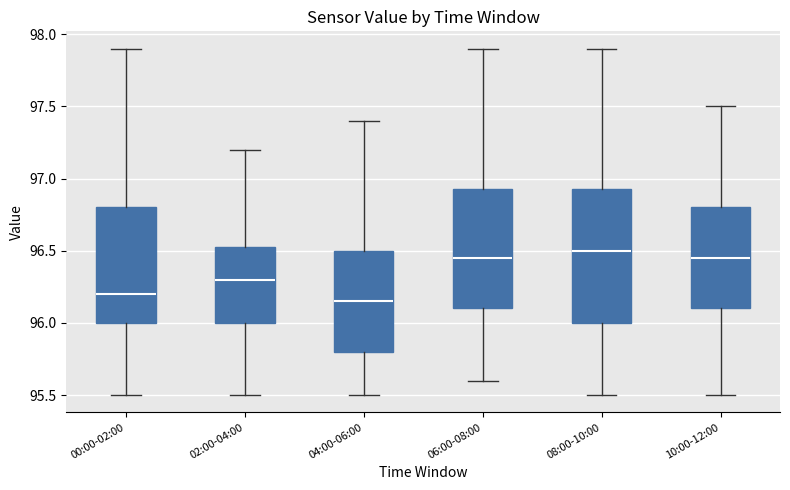

Reading left to right, read every box against the y-axis: the position of its median line, the range the box covers, and the ends of its whiskers. The values are not printed on the chart, so give them approximately, as read against the axis.

00:00-02:00: median 96.20, box 96.00 to 96.80, whiskers 95.50 to 97.90
02:00-04:00: median 96.30, box 96.00 to 96.55, whiskers 95.50 to 97.20
04:00-06:00: median 96.15, box 95.80 to 96.50, whiskers 95.50 to 97.40
06:00-08:00: median 96.45, box 96.10 to 96.95, whiskers 95.60 to 97.90
08:00-10:00: median 96.50, box 96.00 to 96.95, whiskers 95.50 to 97.90
10:00-12:00: median 96.45, box 96.10 to 96.80, whiskers 95.50 to 97.50